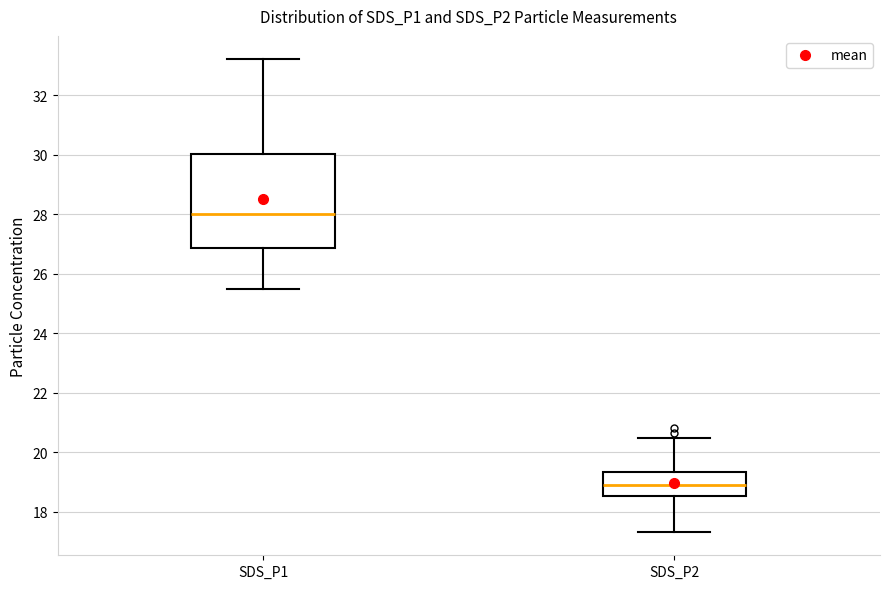

Which box has the highest median line?

SDS_P1